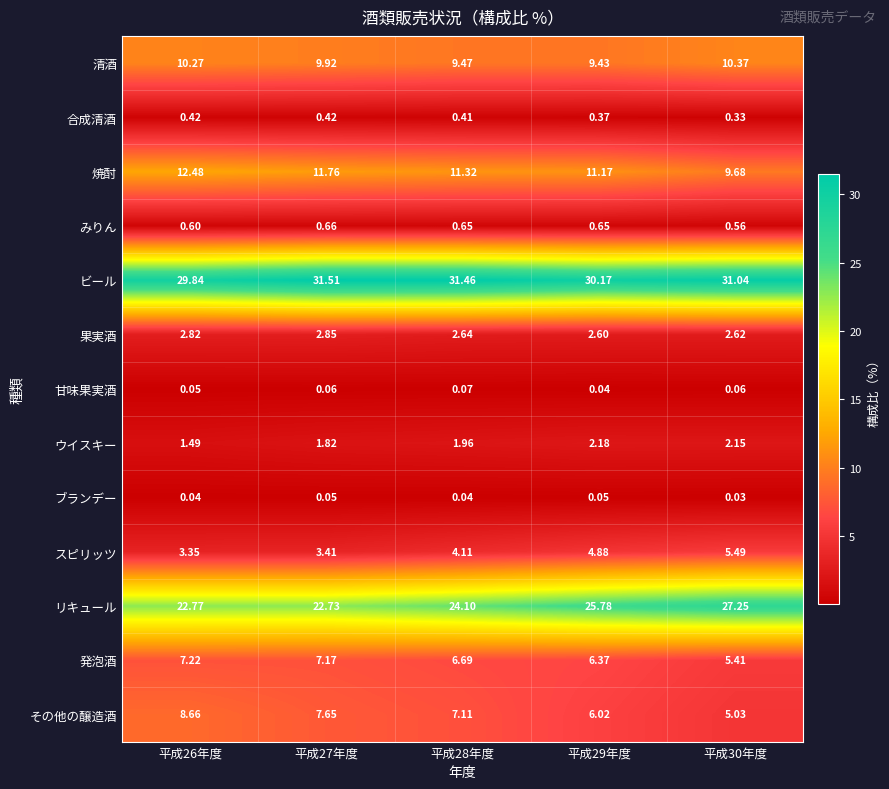

Is the value of リキュール at 平成28年度 greater than the value of 甘味果実酒 at 平成28年度?

Yes